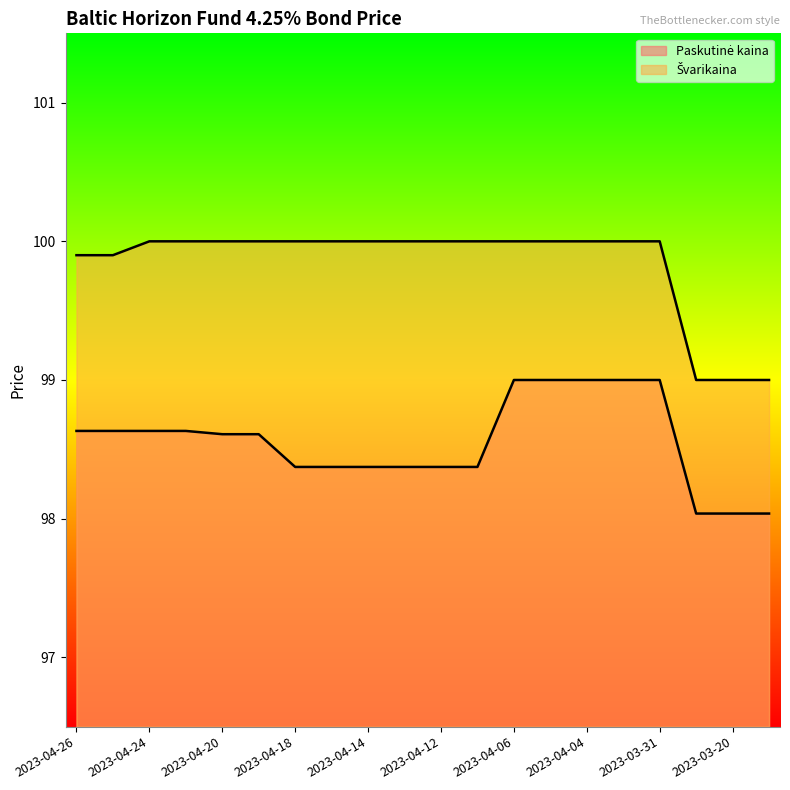

Which category has the highest value in the Paskutinė kaina series?

2023-04-06